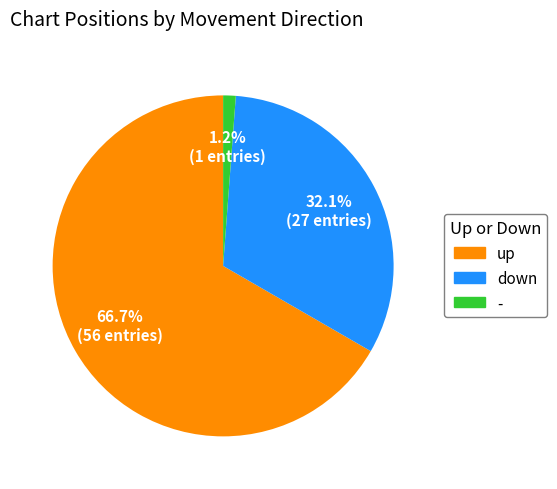

Which category has the smallest portion of the pie?

-